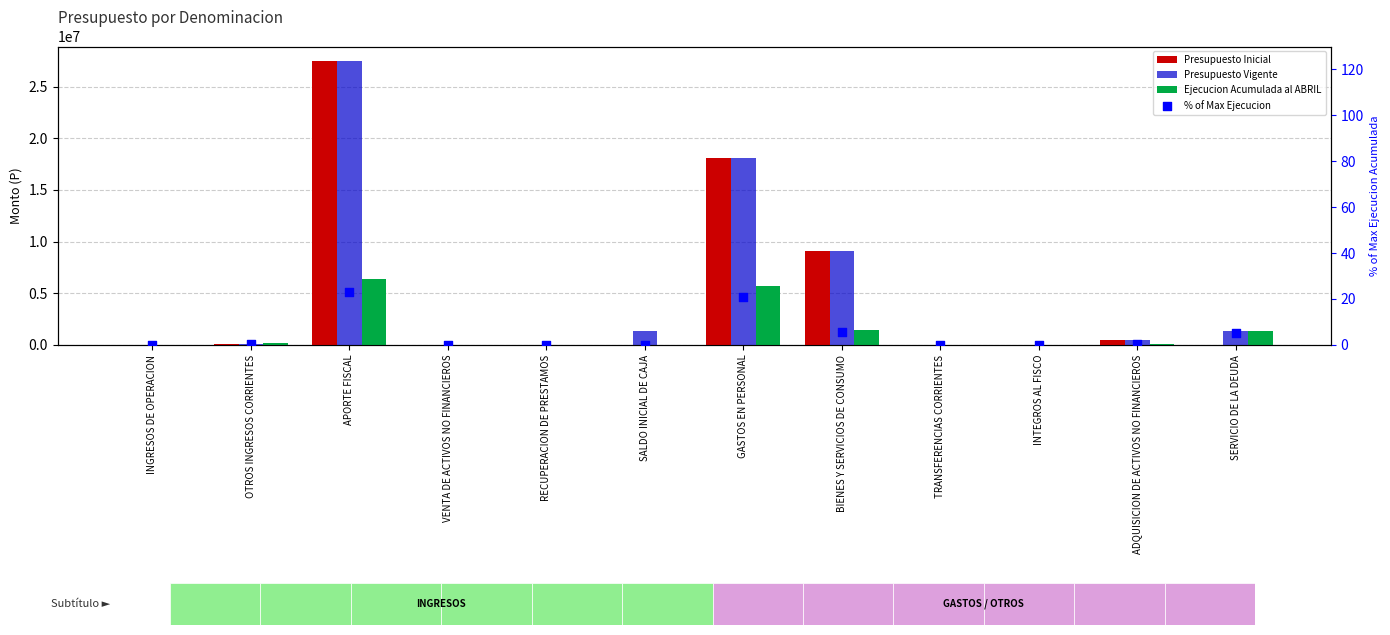

Which series contains the highest Y value?

Presupuesto Inicial